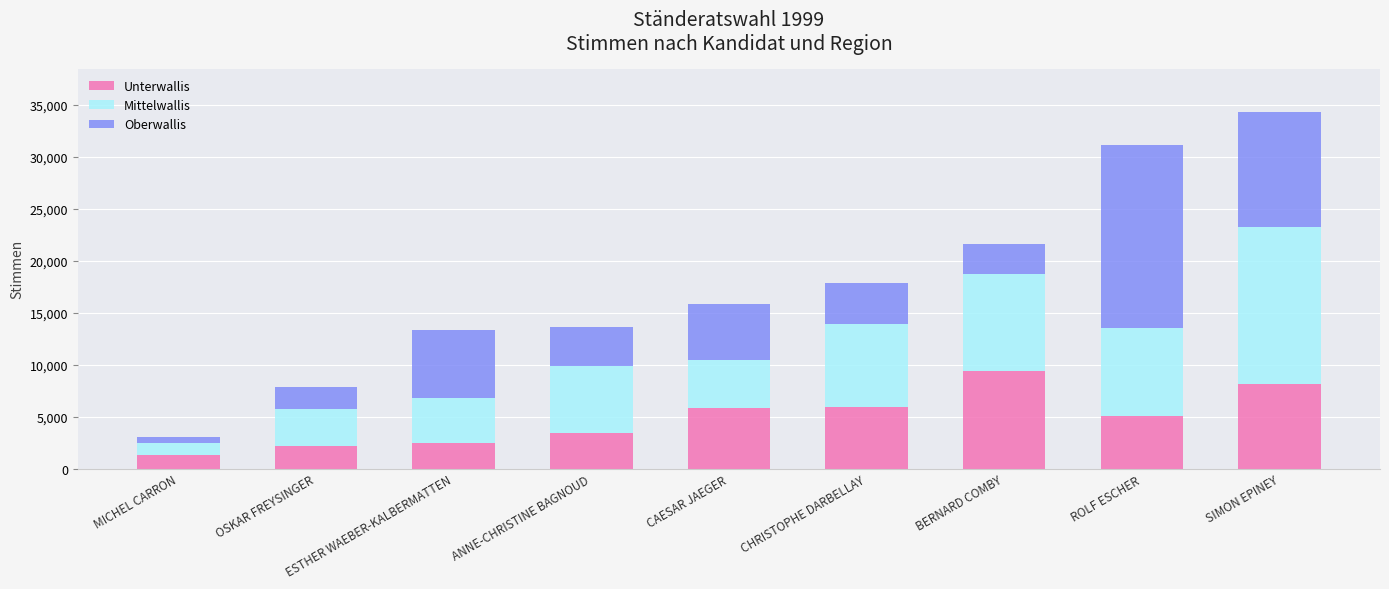

What is the total value across all series at CHRISTOPHE DARBELLAY?

17852